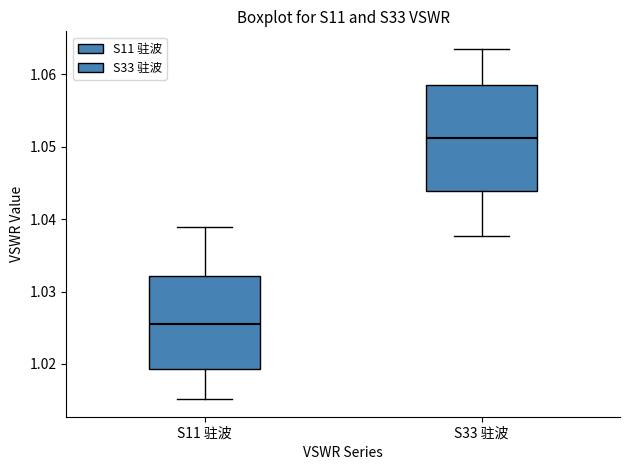

Reading left to right, read every box against the y-axis: the position of its median line, the range the box covers, and the ends of its whiskers. The values are not printed on the chart, so give them approximately, as read against the axis.

S11 驻波: median 1.026, box 1.019 to 1.032, whiskers 1.015 to 1.039
S33 驻波: median 1.051, box 1.044 to 1.059, whiskers 1.038 to 1.064